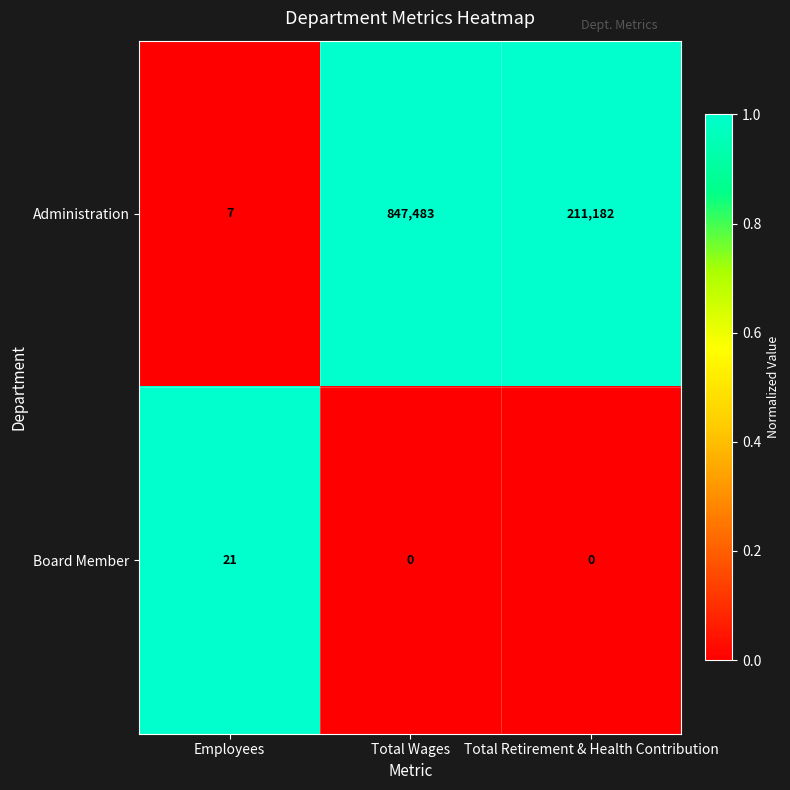

The value of Administration at Employees is 7. True or false?

True